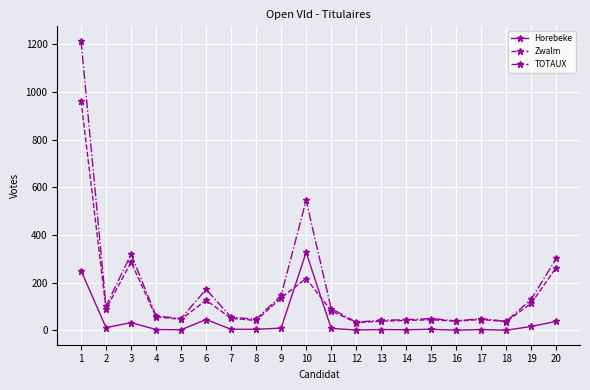

Does the chart have visible grid lines?

Yes